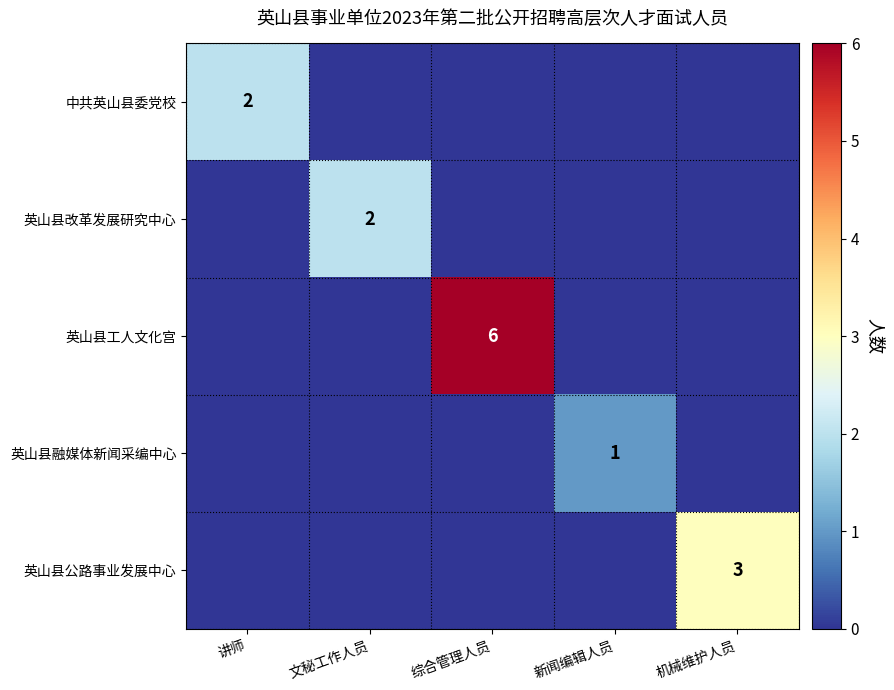

The 英山县公路事业发展中心 series shows 1 at 机械维护人员. True or false?

False